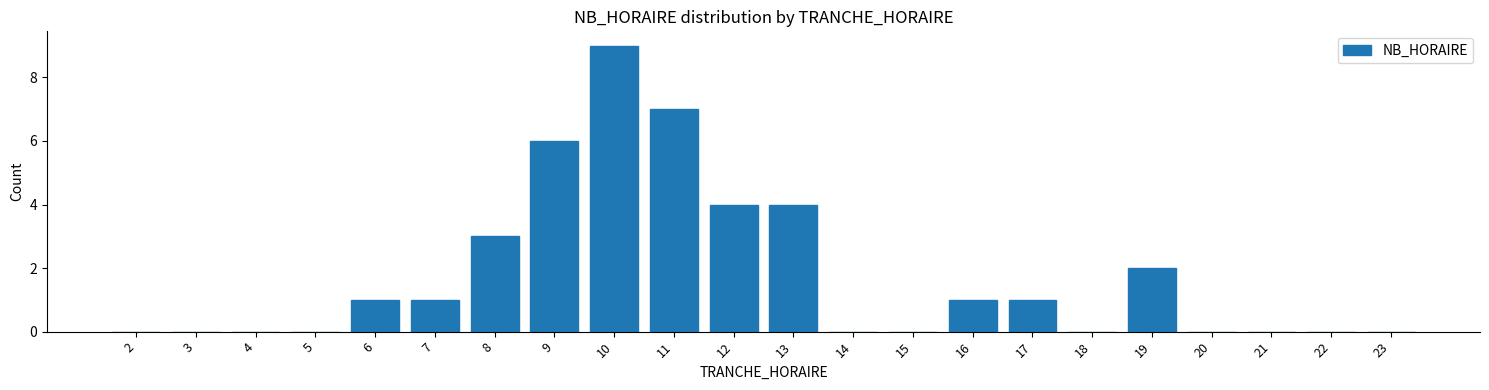

Reading left to right, transcribe all the data shown in this chart.

2=0	3=0	4=0	5=0	6=1	7=1	8=3	9=6	10=9	11=7	12=4	13=4	14=0	15=0	16=1	17=1	18=0	19=2	20=0	21=0	22=0	23=0